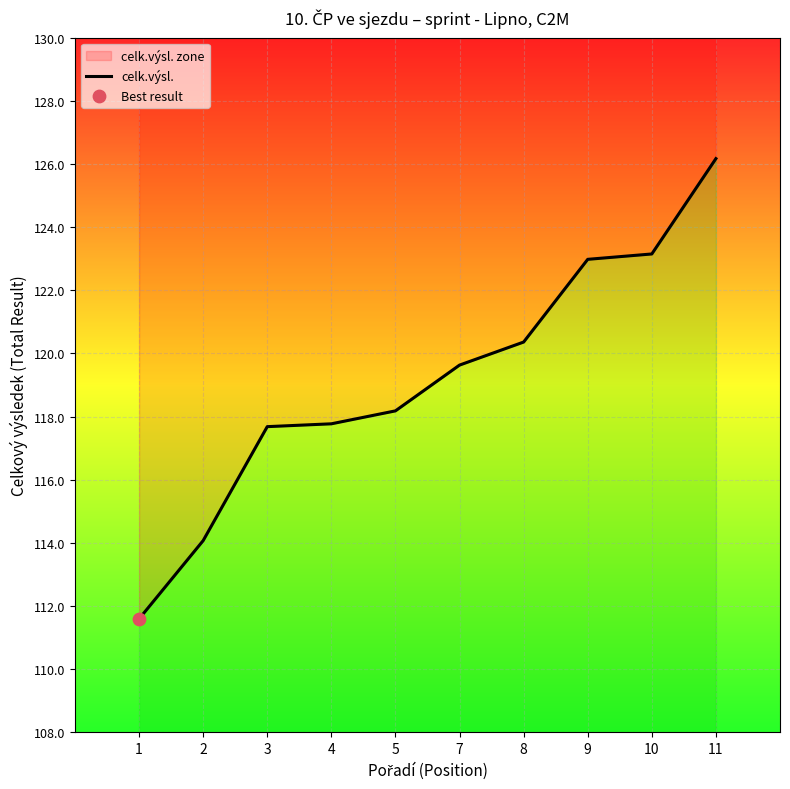

What is the change in value from 7 to 11?

+6.5